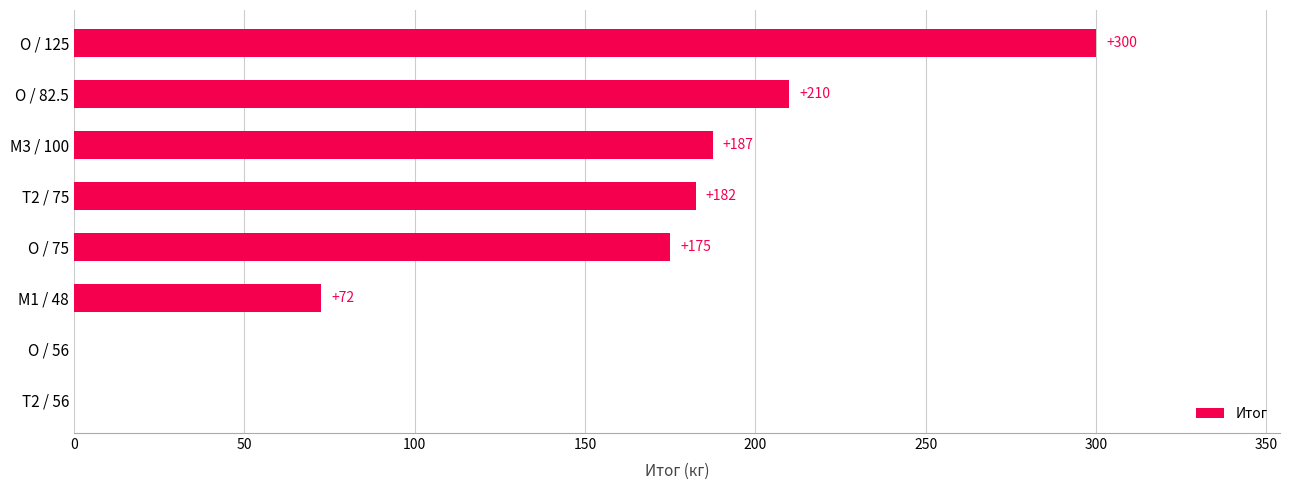

What is the maximum value shown in the chart?

300.0